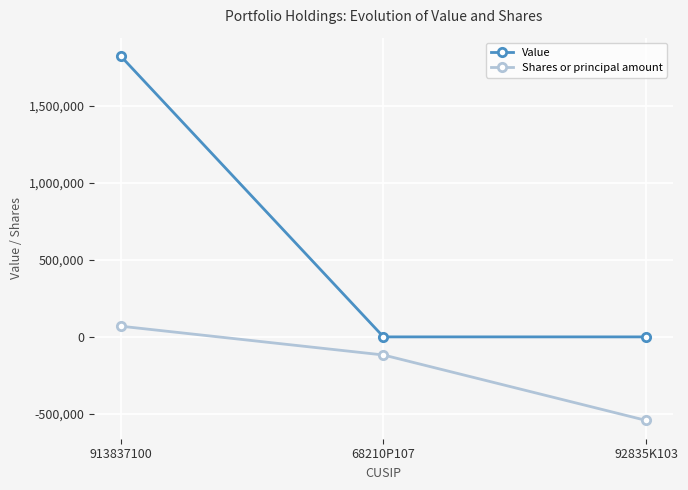

Rank the series by their average value, from lowest to highest.

Shares or principal amount, Value